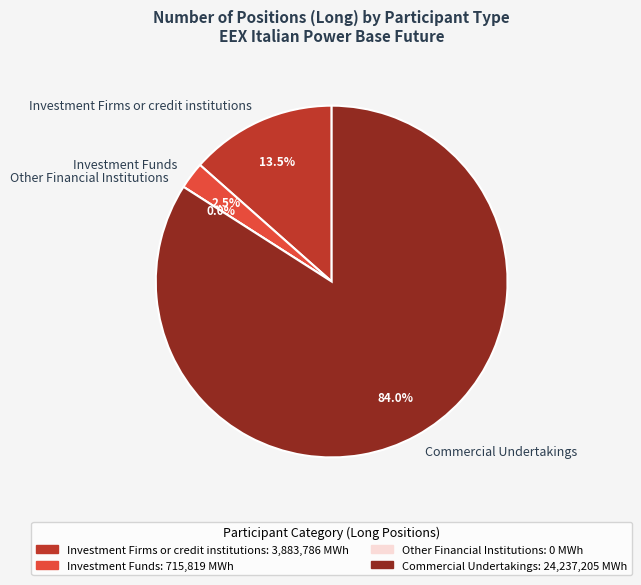

Which slice represents more than half of the pie?

Commercial Undertakings